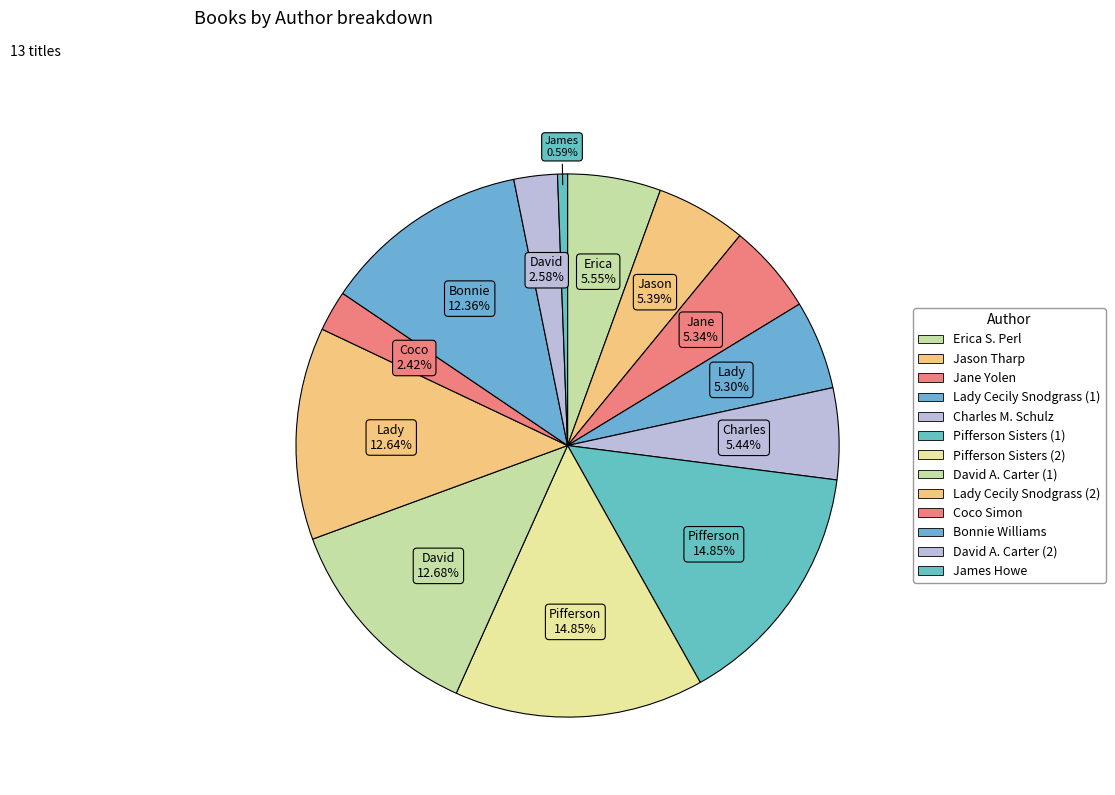

How many slices are in this pie chart?

13